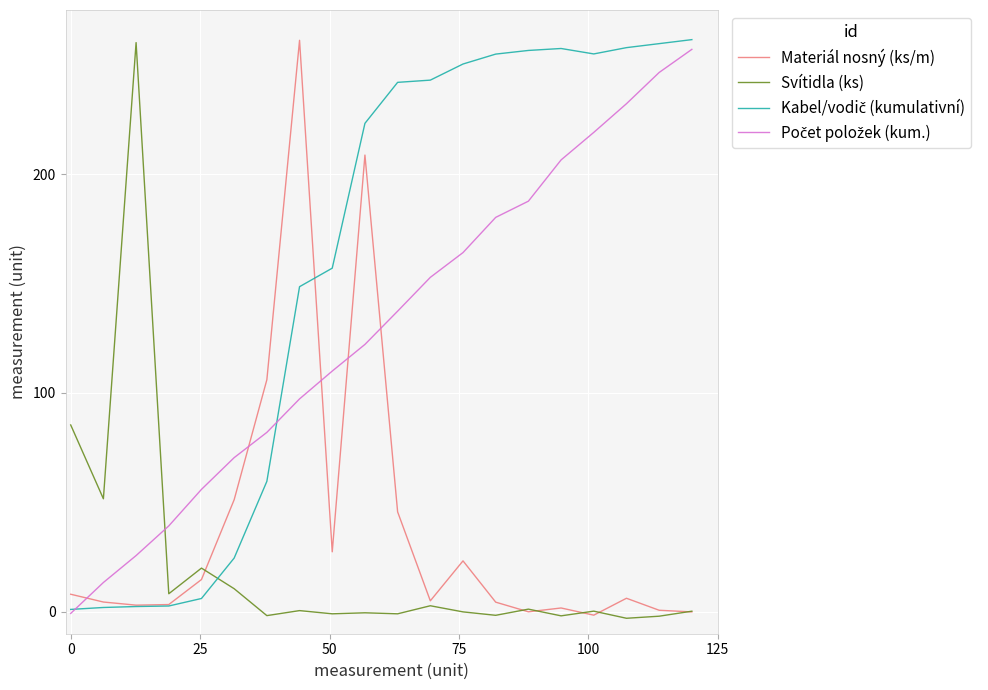

How many series are shown in this chart?

4